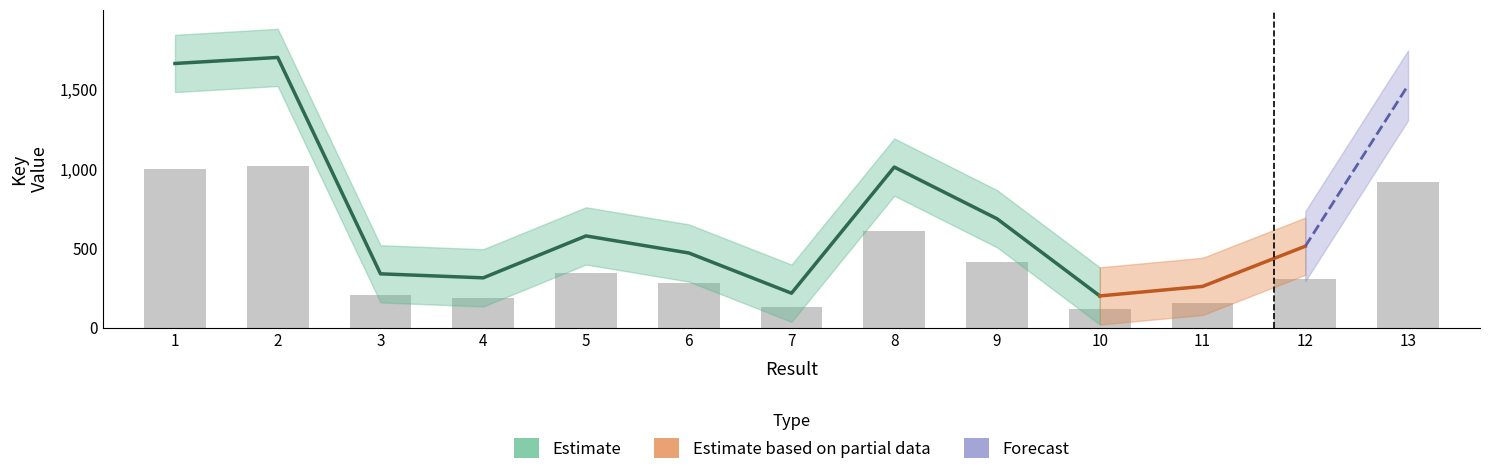

Which has a higher value, 9 or 8?

8